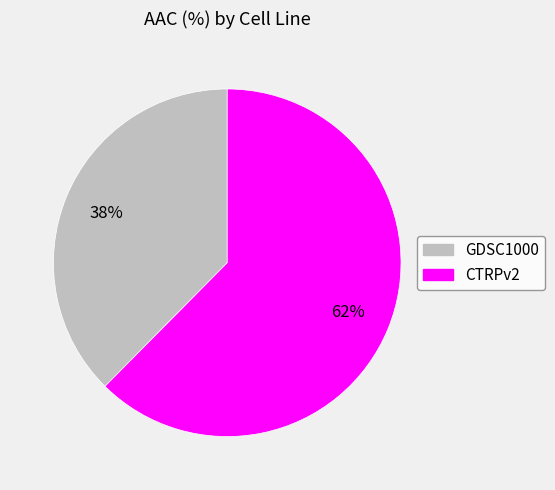

Is GDSC1000 the majority of the pie?

No